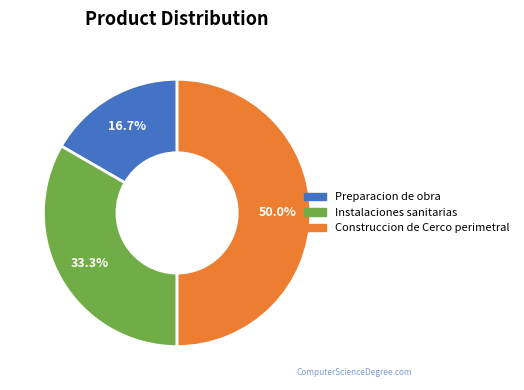

What is the smallest slice in the pie chart?

Preparacion de obra